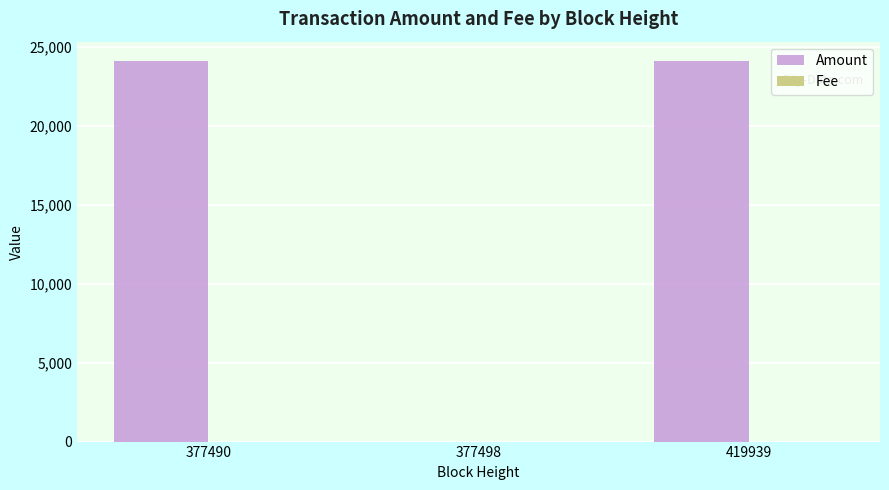

True or false: Amount has a value of 10581.5 at 419939.

False